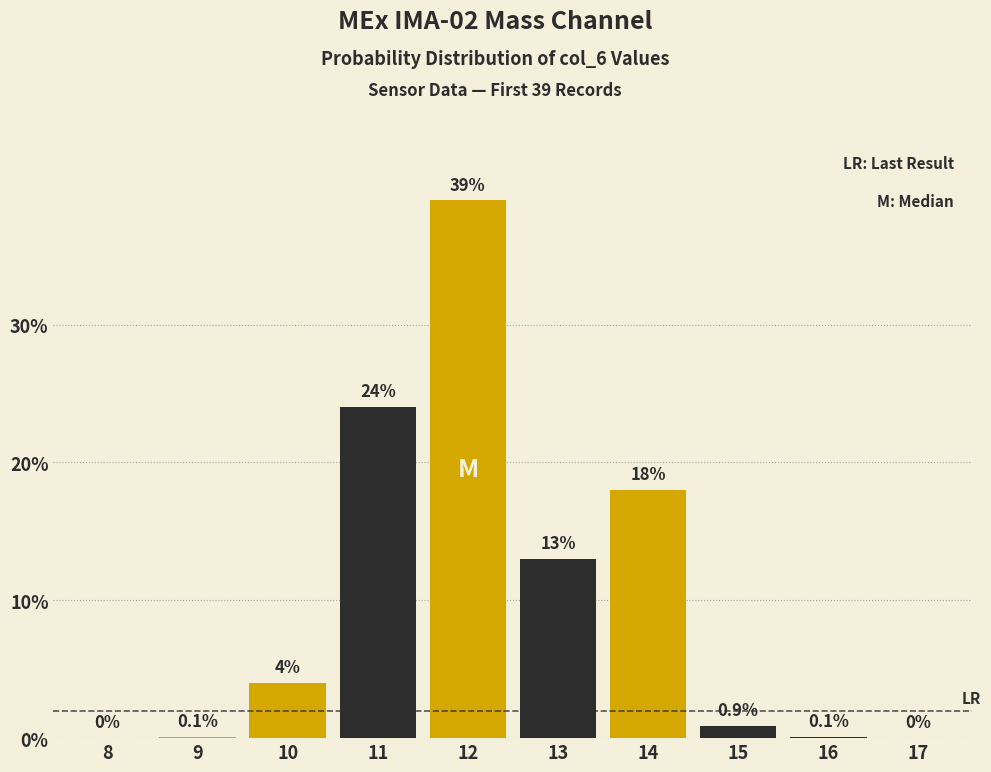

Reading right to left, extract all data points from this chart.

17=0.0	16=0.1	15=0.9	14=18.0	13=13.0	12=39.0	11=24.0	10=4.0	9=0.1	8=0.0